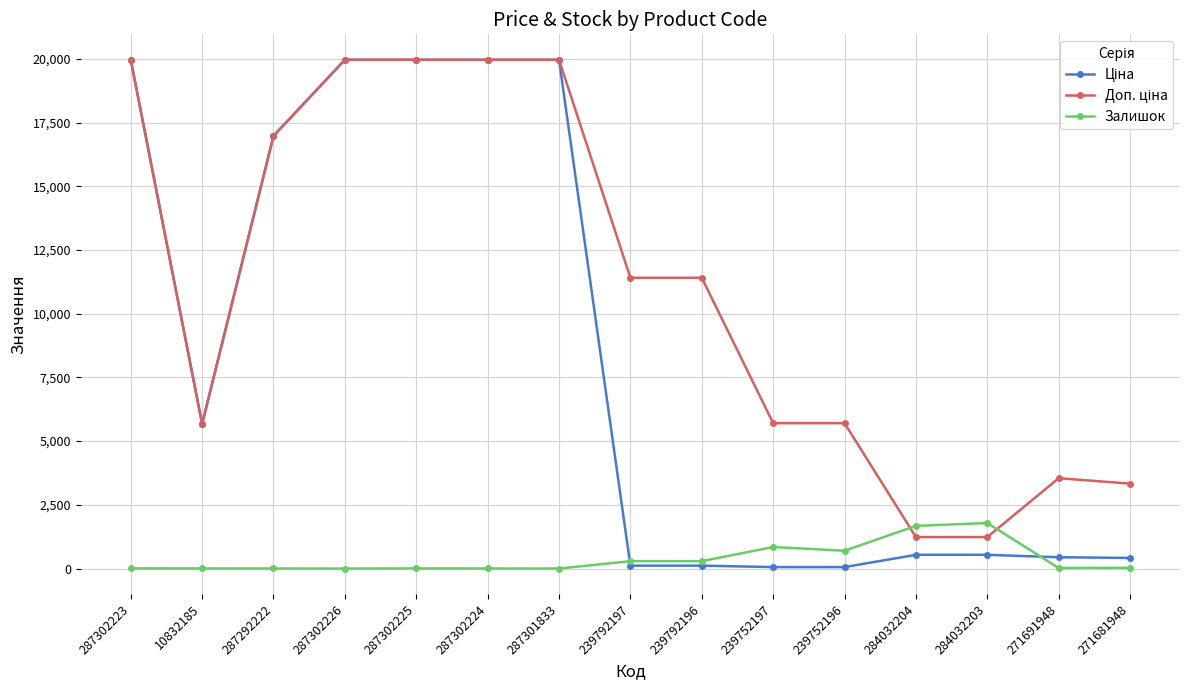

What is the value of the Залишок point at the 12th from the left?

1674.0